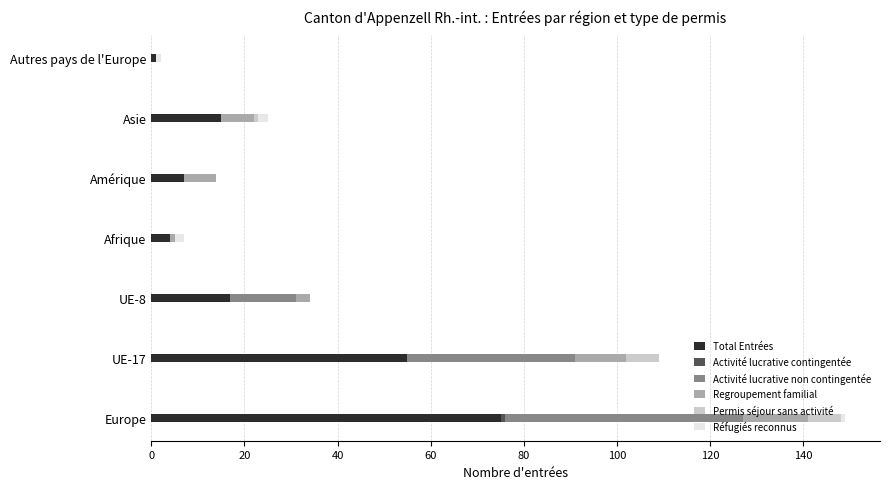

Is it true that Total Entrées equals 55 at UE-17?

True